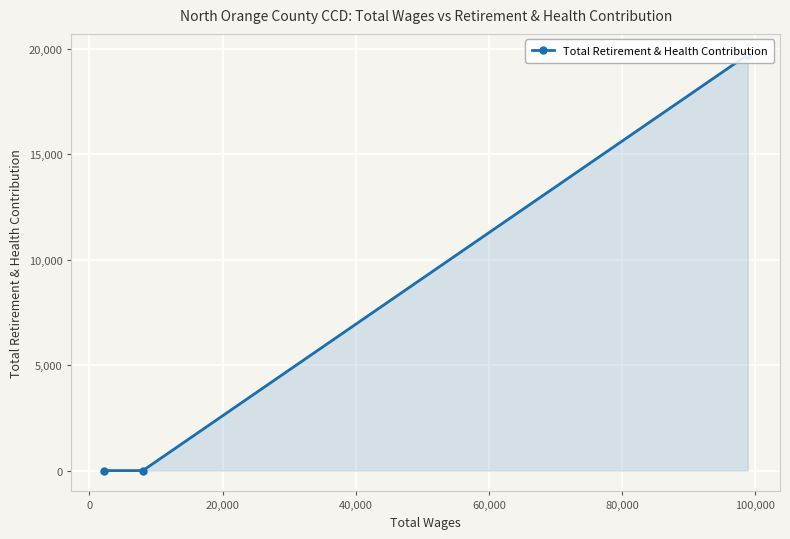

Does the chart display data point markers on the line(s)?

Yes